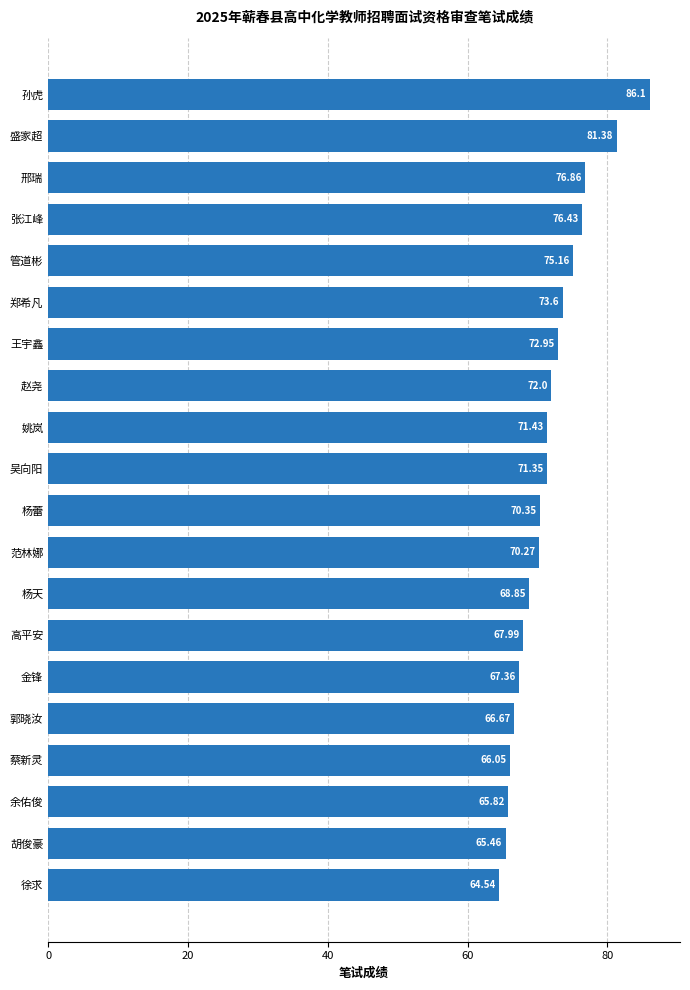

What is the ratio of the value at 盛家超 to the value at 高平安?

1.2